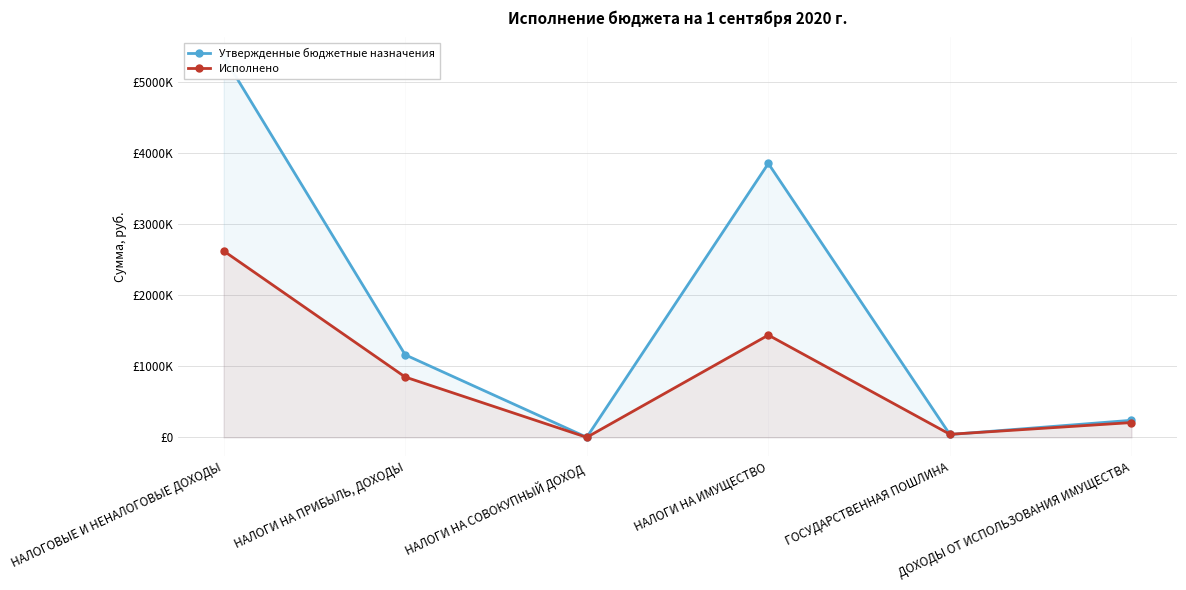

How many distinct data groups are displayed?

2